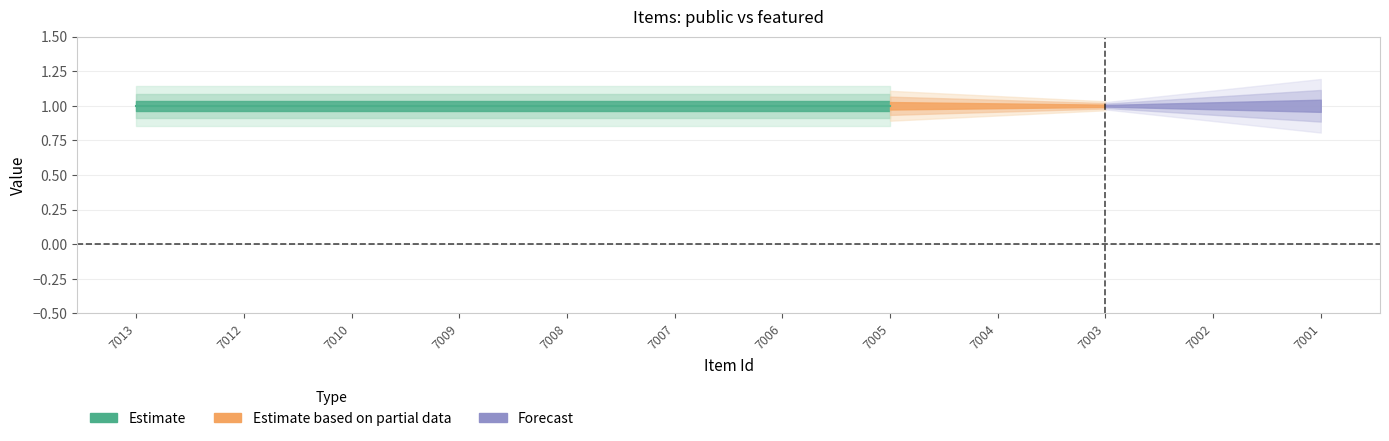

The public series shows 0 at 7007. True or false?

False